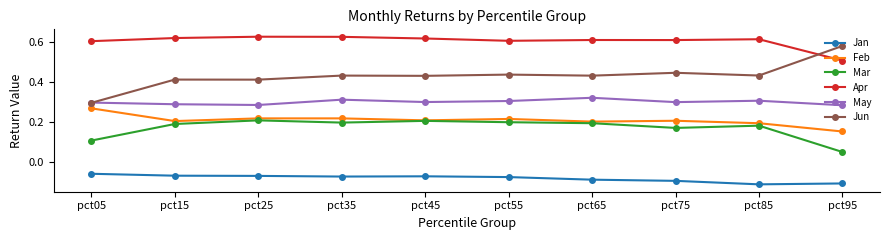

What is the total value across all series at pct85?

1.6